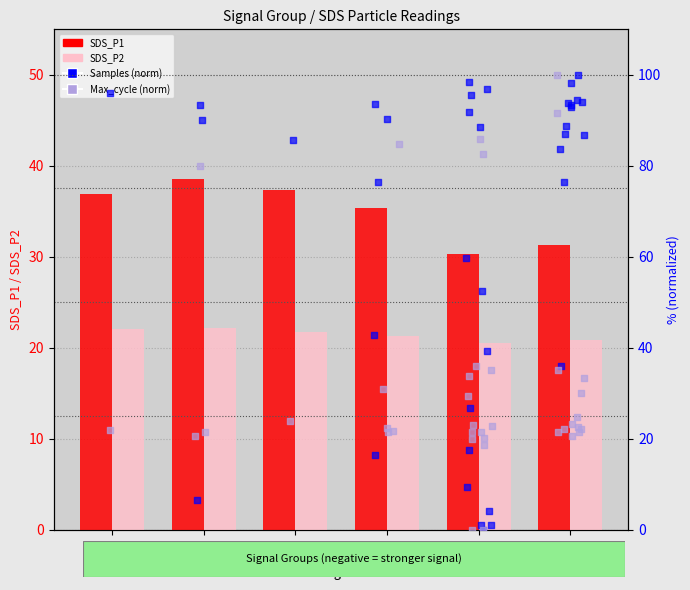

Which series has the widest spread of Y values?

SDS_P1